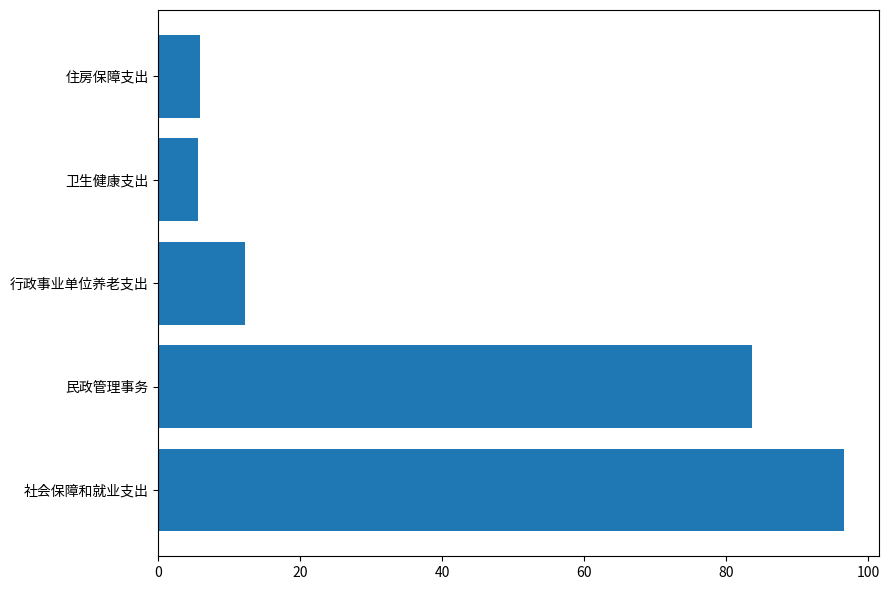

Are the bars grouped side by side (vs. stacked)?

No